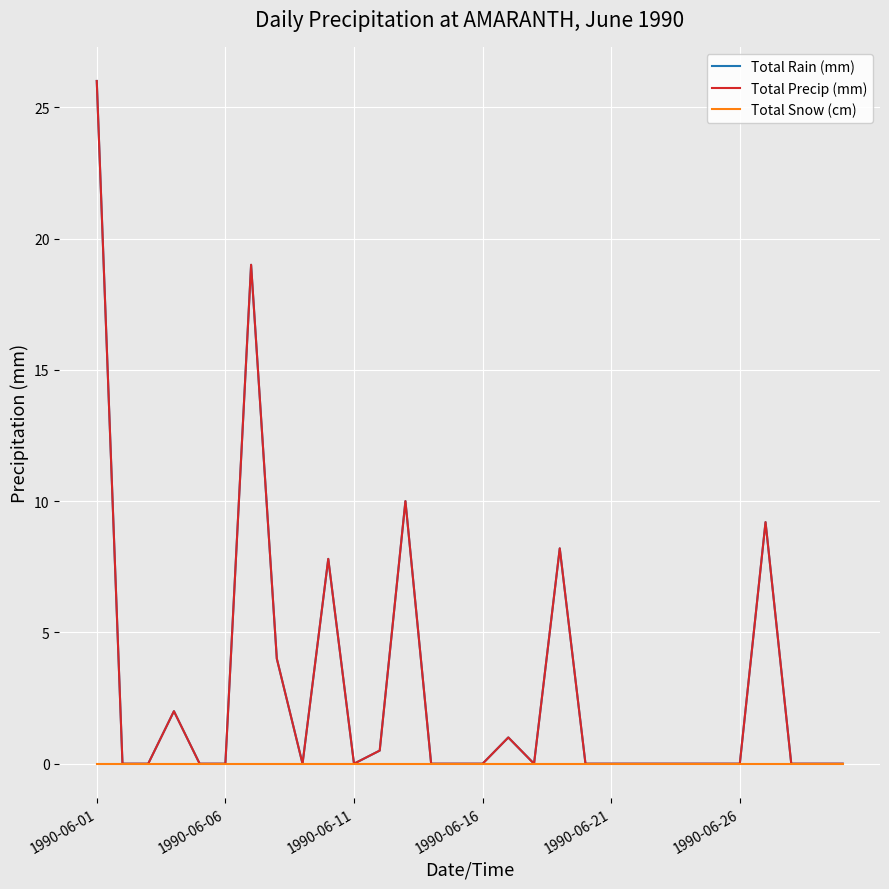

Does the chart display data point markers on the line(s)?

No